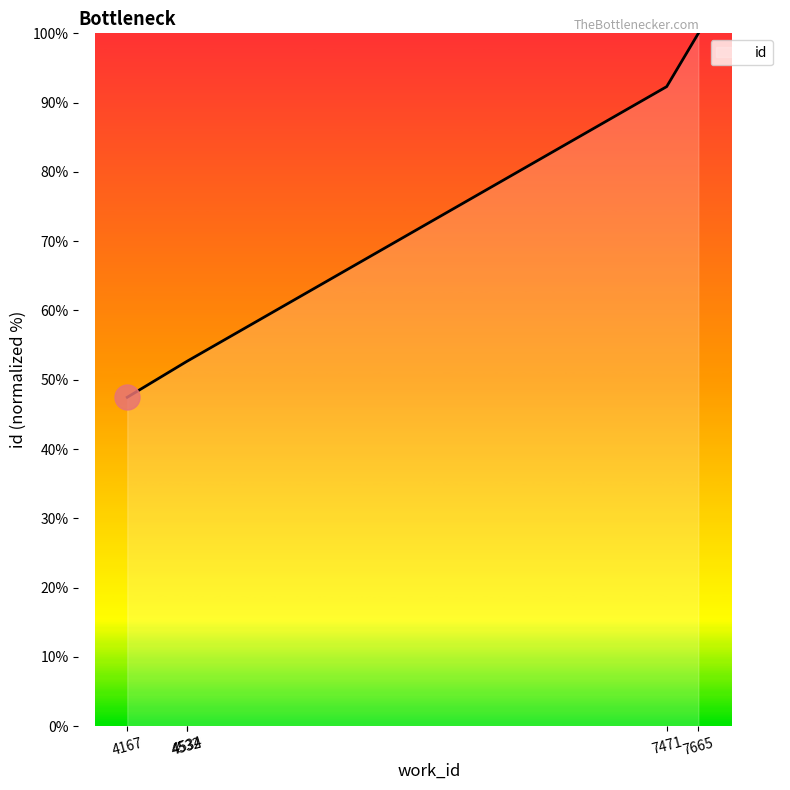

True or false: the data has more than 1 interior local peaks.

False